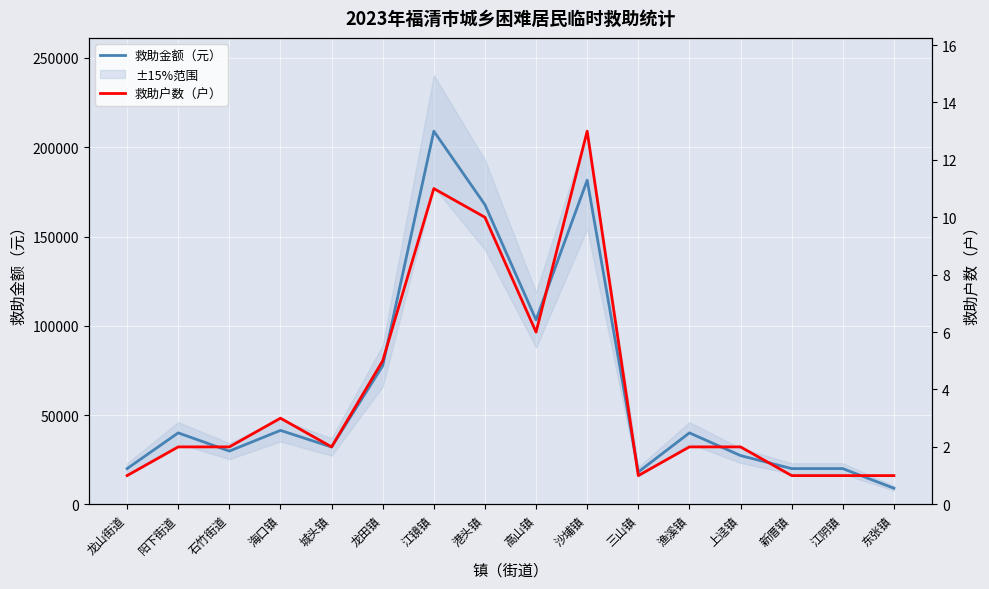

What is the difference between the highest and lowest values at 龙山街道?

19999